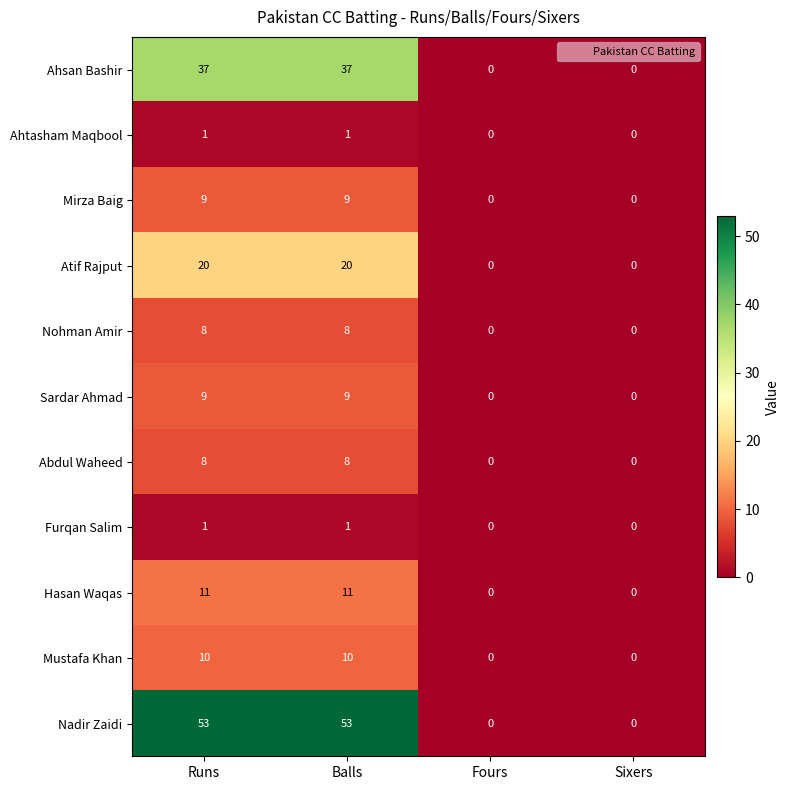

At how many categories does at least one series exceed 45?

2